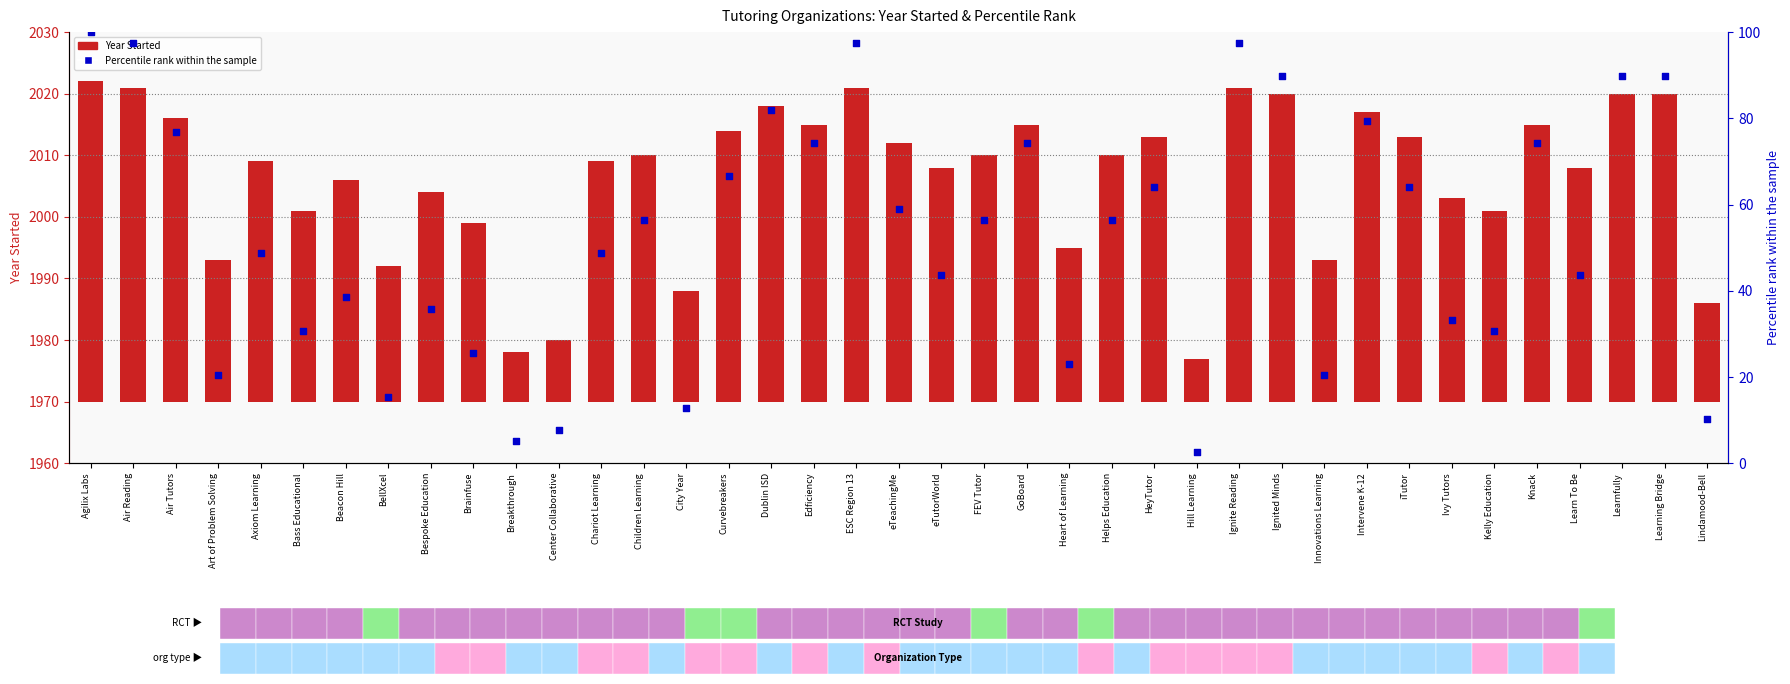

Which series reaches the maximum Y coordinate?

Percentile rank within the sample